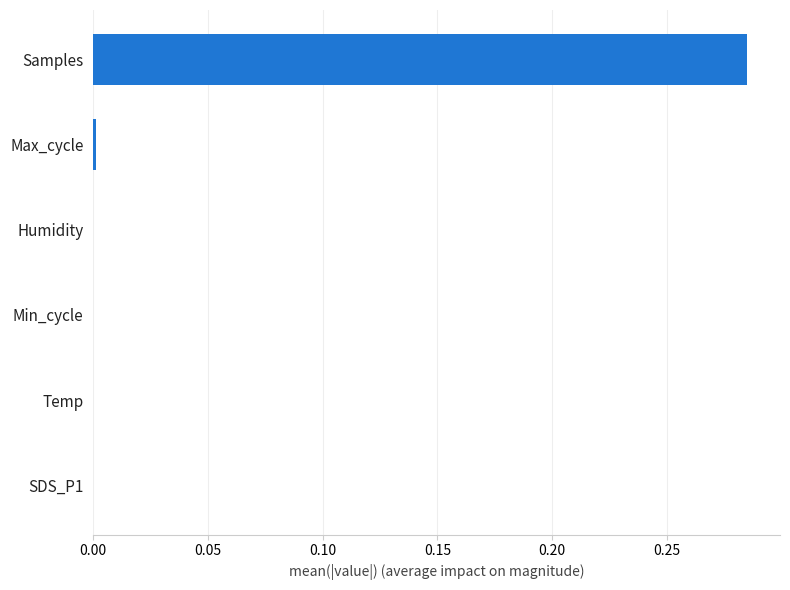

True or false: the data shows 0.0 at Humidity.

True